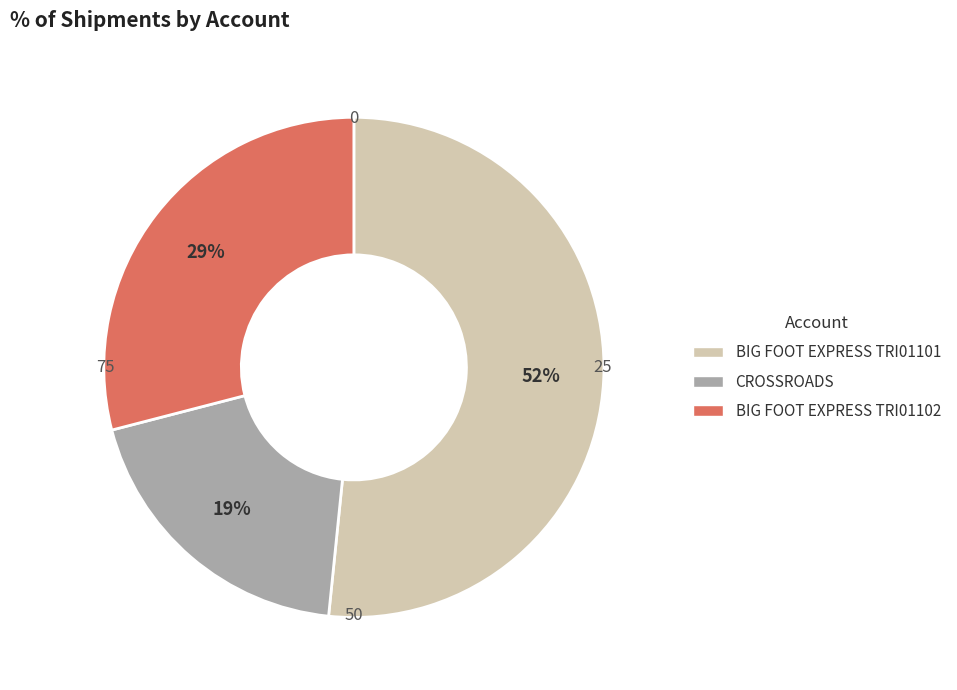

Approximately how many times larger is the value at CROSSROADS compared to BIG FOOT EXPRESS TRI01102?

0.7